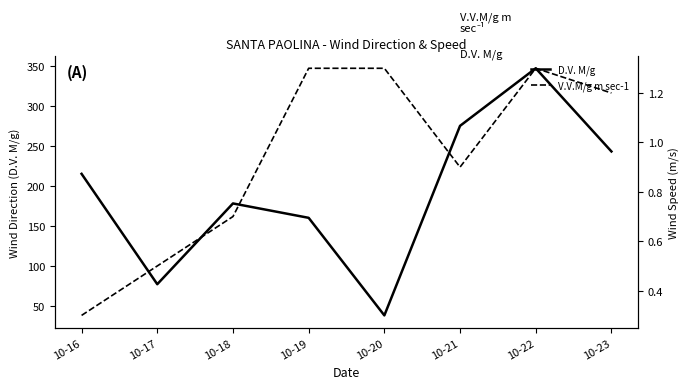

The D.V. M/g series shows 124.2 at 10-16. True or false?

False